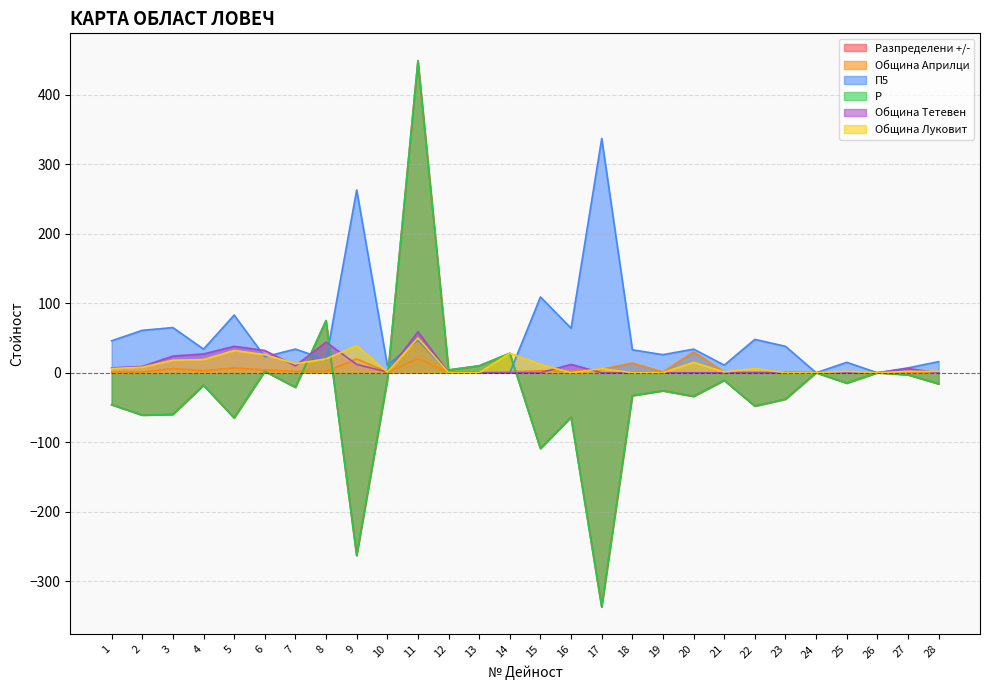

How many data points in П5 are less than 34?

14